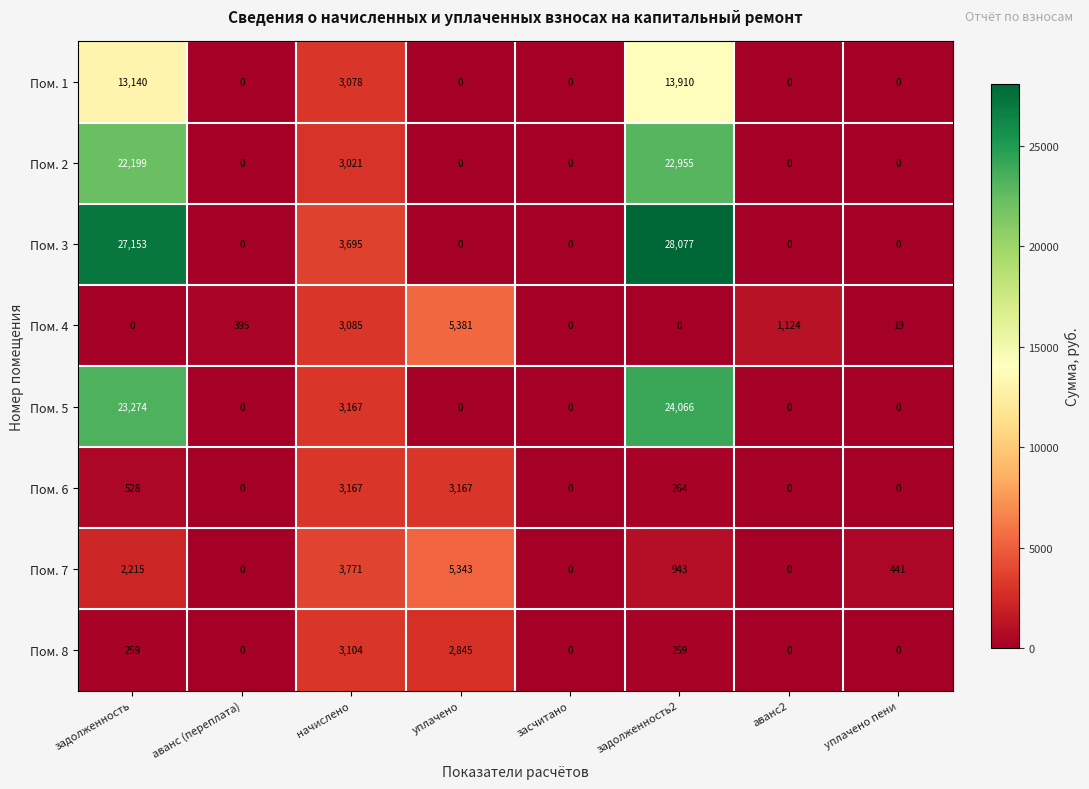

What is the difference between the second highest and minimum values in the Пом. 7 series?

3771